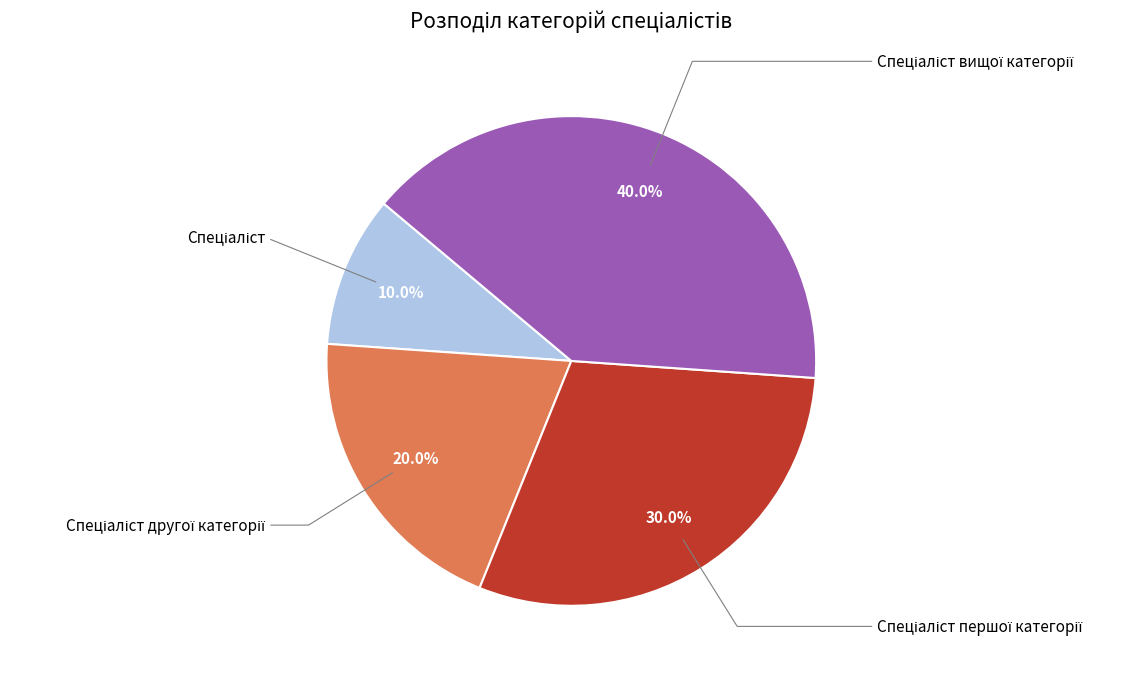

Is there any slice that represents more than half of the pie?

No